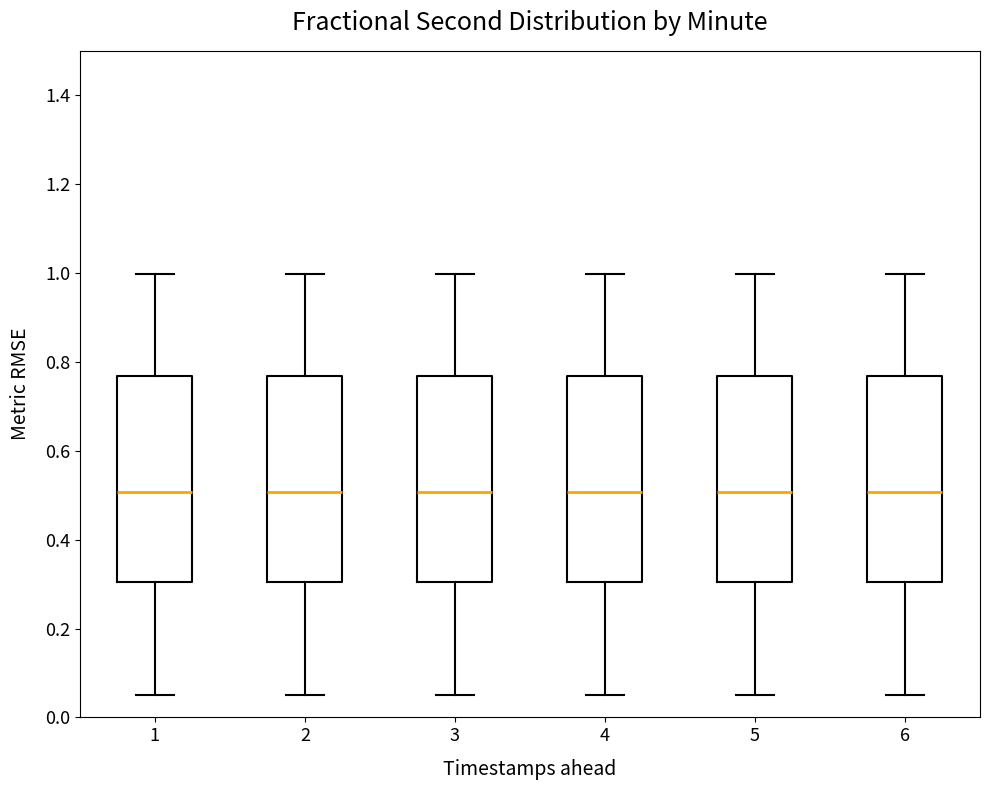

Reading left to right, read every box against the y-axis: the position of its median line, the range the box covers, and the ends of its whiskers. The values are not printed on the chart, so give them approximately, as read against the axis.

1: median 0.50, box 0.30 to 0.76, whiskers 0.06 to 1.00
2: median 0.50, box 0.30 to 0.76, whiskers 0.06 to 1.00
3: median 0.50, box 0.30 to 0.76, whiskers 0.06 to 1.00
4: median 0.50, box 0.30 to 0.76, whiskers 0.06 to 1.00
5: median 0.50, box 0.30 to 0.76, whiskers 0.06 to 1.00
6: median 0.50, box 0.30 to 0.76, whiskers 0.06 to 1.00